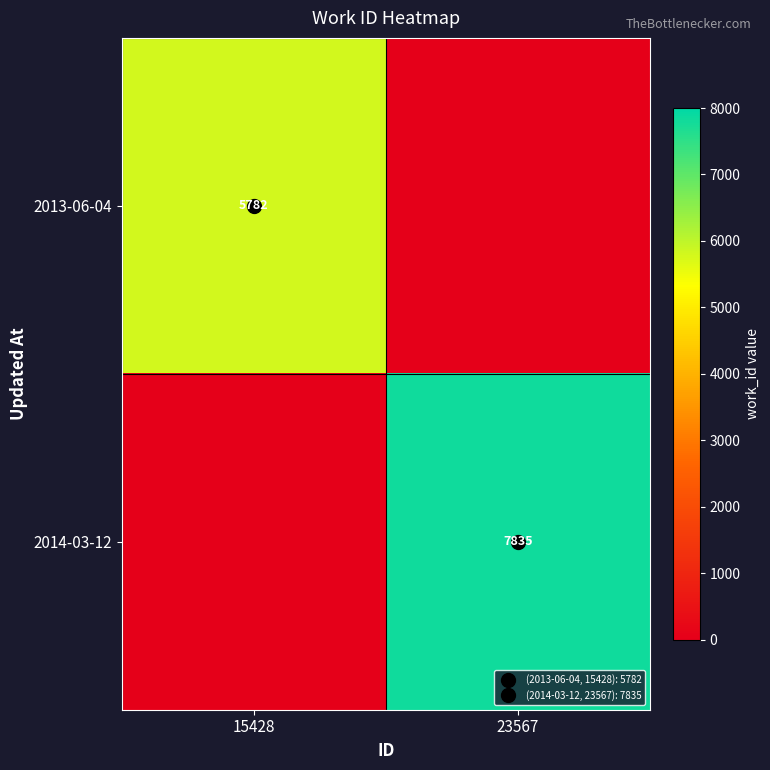

What is the spread (max minus min) of values at 23567?

7835